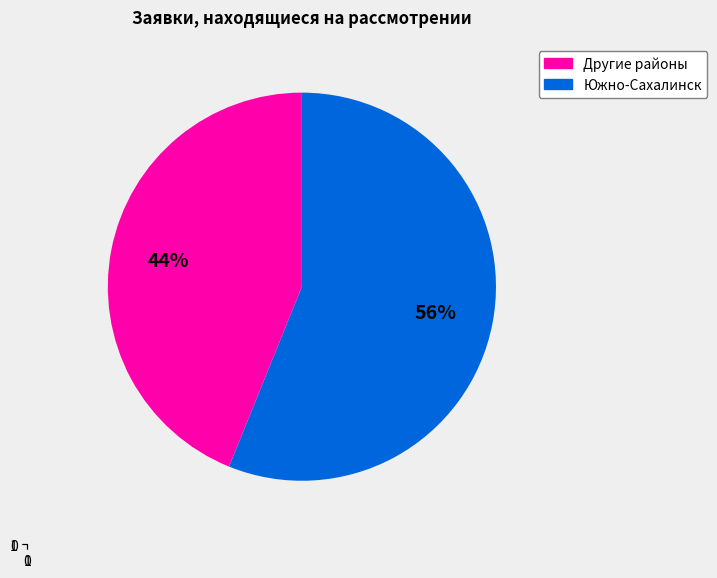

To the nearest percent, what is the average slice percentage?

50%